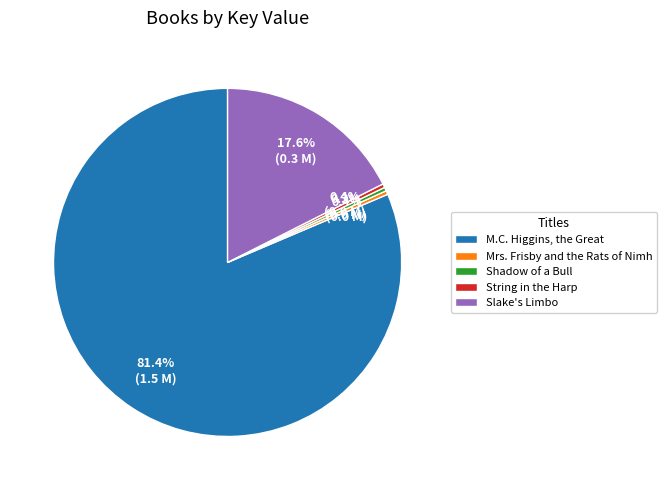

Approximately how many times larger is the value at Shadow of a Bull compared to String in the Harp?

1.0